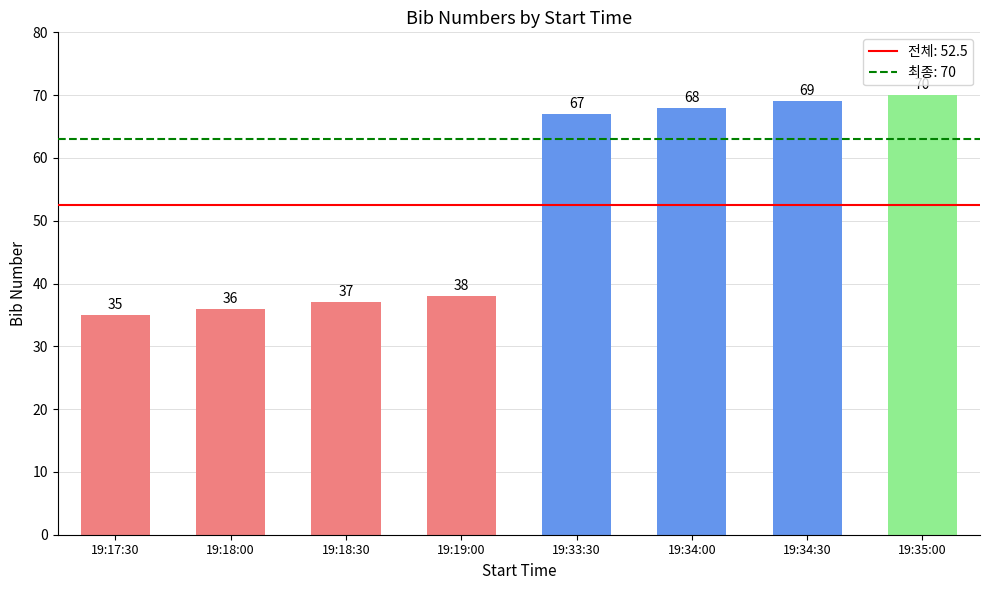

What is the label of the 2nd bar from the right?

19:34:30